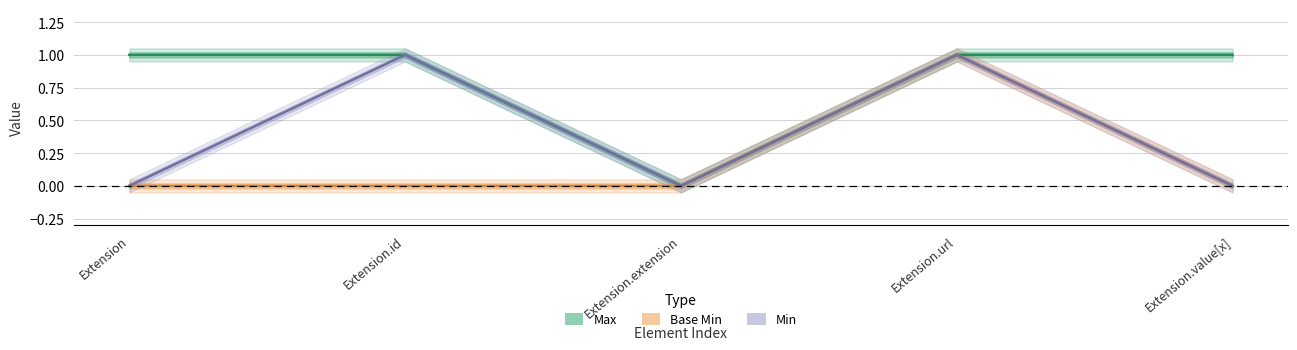

Which series has the largest range (max minus min)?

Max (line)